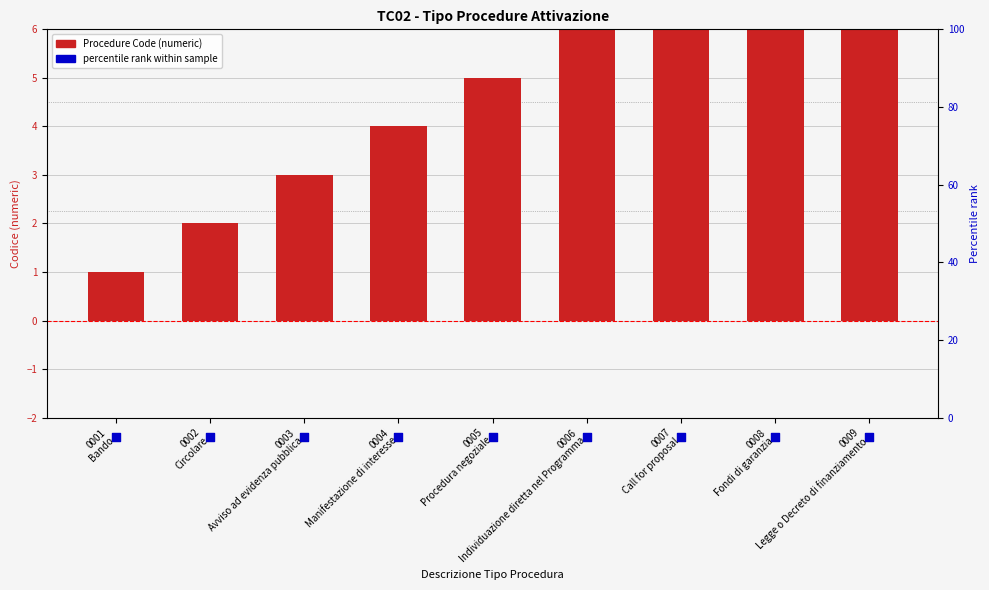

What are all the series names shown in the legend?

Procedure Code, percentile rank within sample